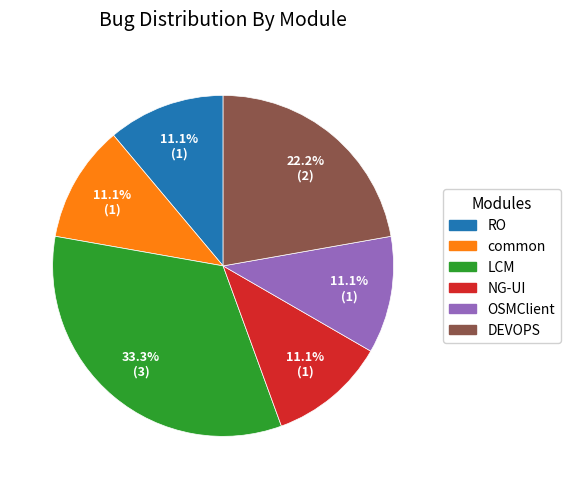

What is the largest slice in the pie chart?

LCM